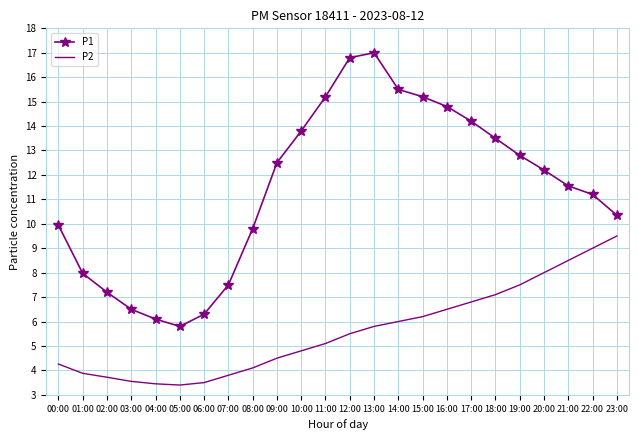

Between 10:00 and 14:00, which series saw the biggest shift?

P1